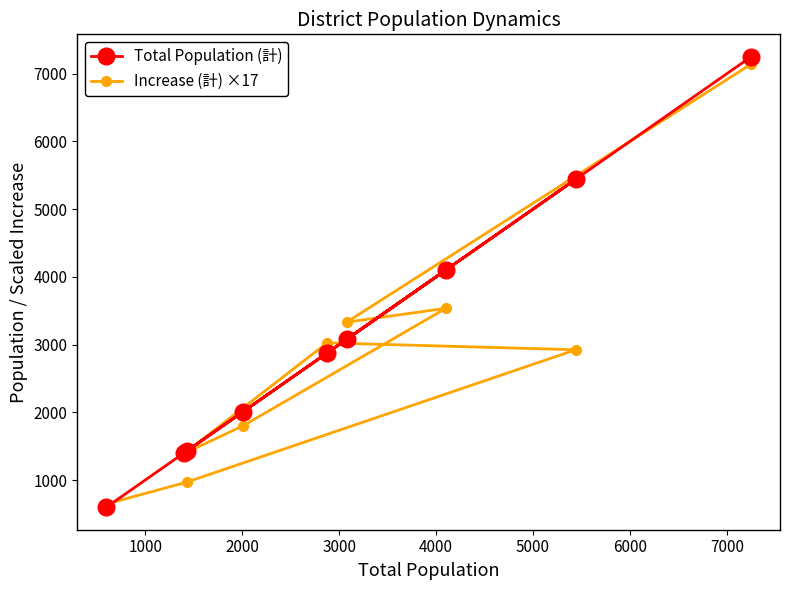

Which series has the largest total across all categories?

Total Population (計)